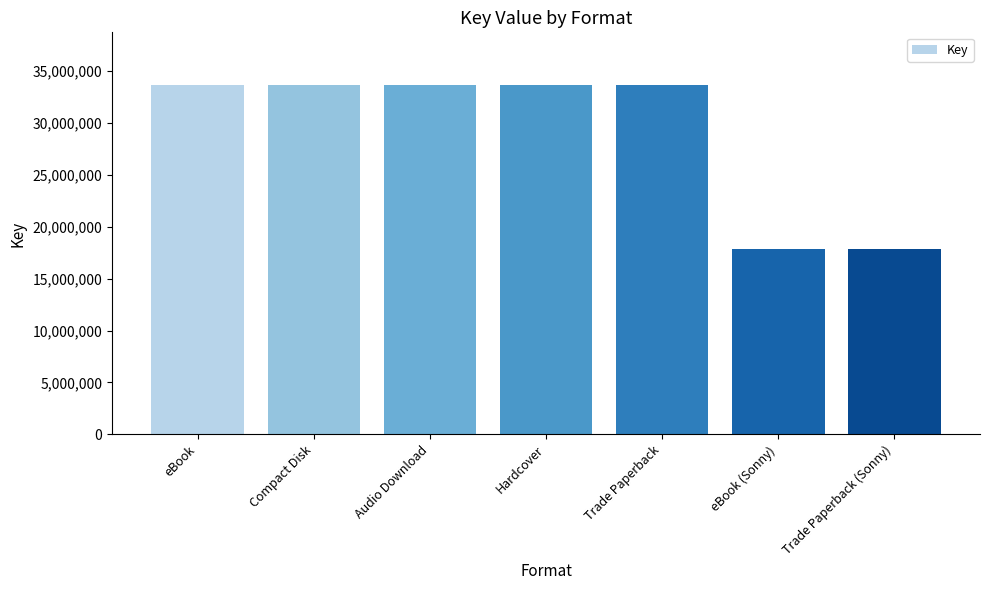

How many data points are less than 33633402?

2